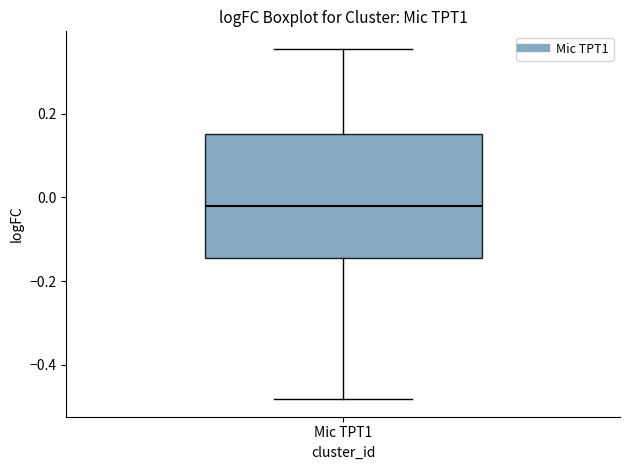

Read this box plot against the y-axis: the position of the median line, the range covered by the box, and the ends of both whiskers. The values are not printed on the chart, so give them approximately, as read against the axis.

median -0.02, box -0.14 to 0.16, whiskers -0.48 to 0.36